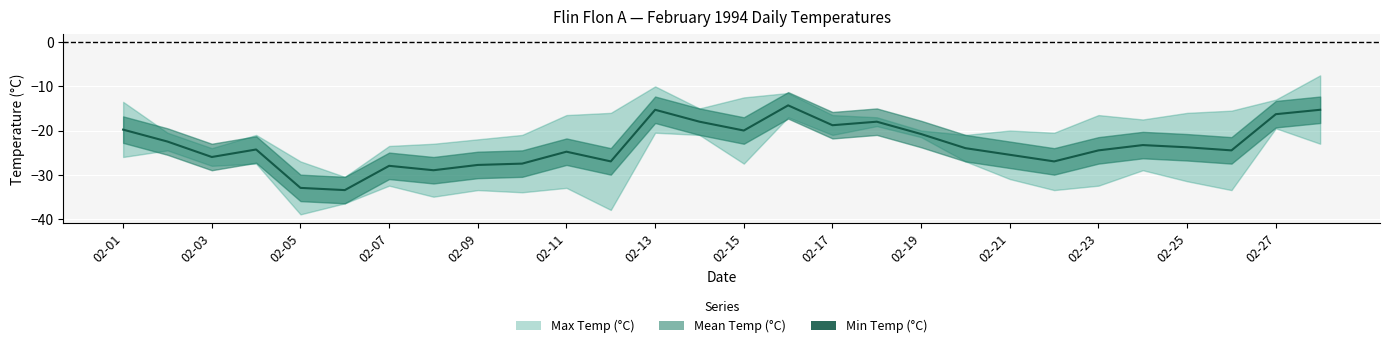

How many values are below -24?

14